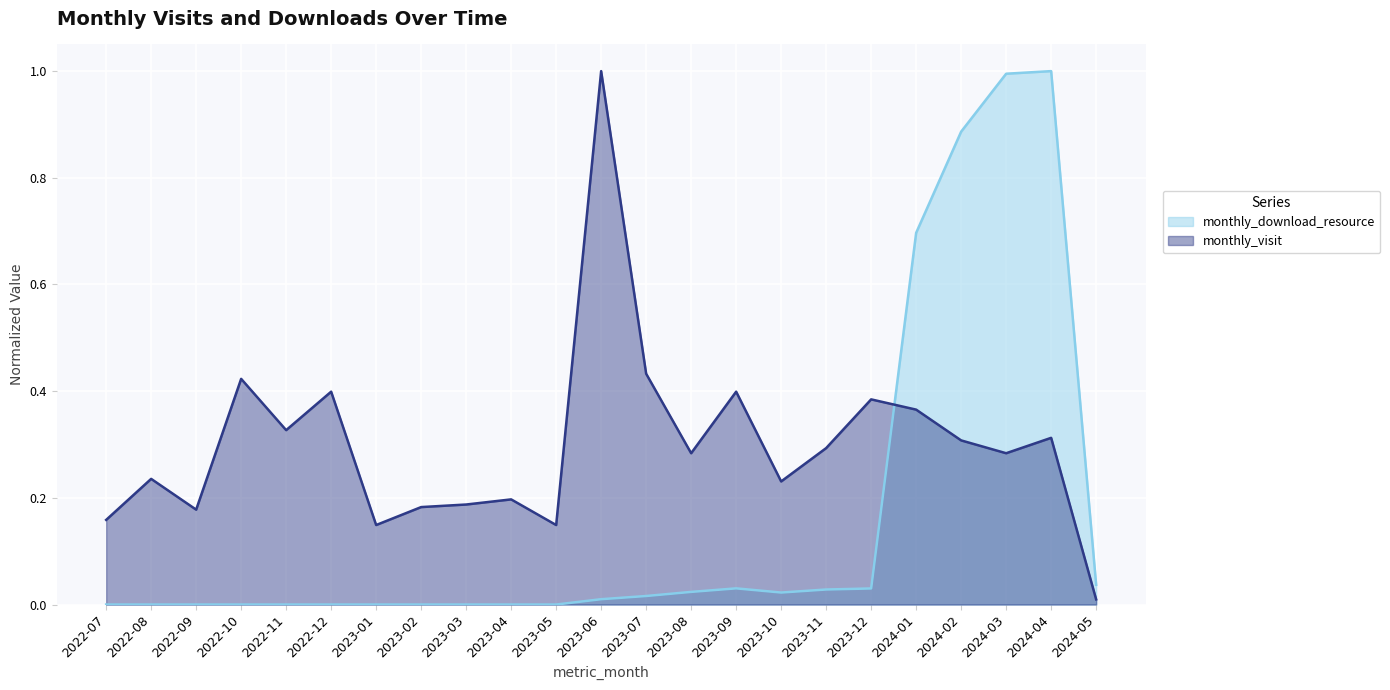

Where is monthly_download_resource nearest to the value 0?

2022-07